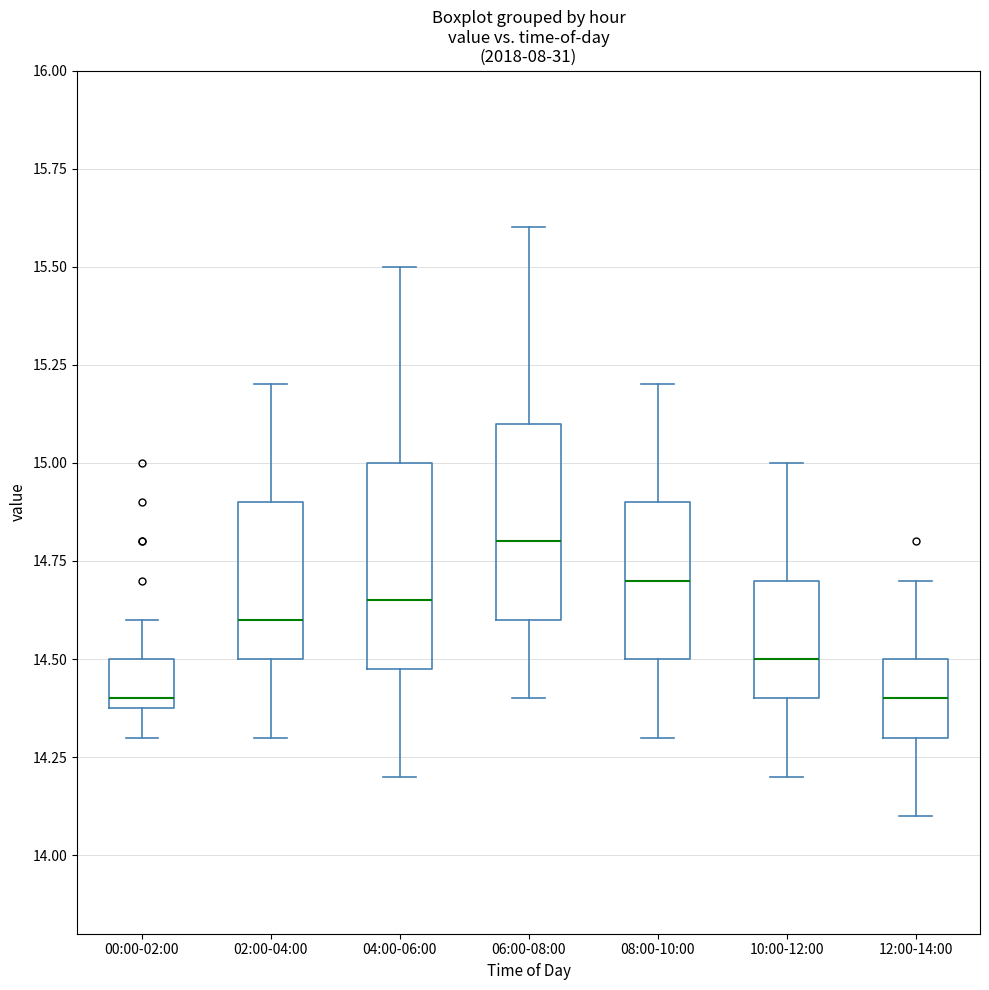

Where does the upper whisker of the box for 10:00-12:00 end on the y-axis? The values are not printed on the chart, so give them approximately, as read against the axis.

15.00